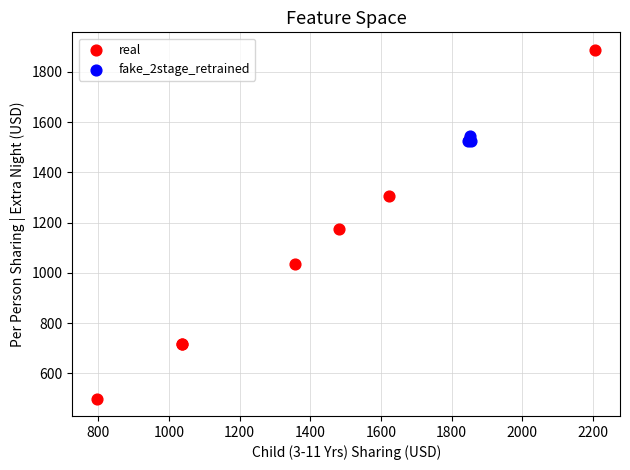

Which series reaches the maximum Y coordinate?

real